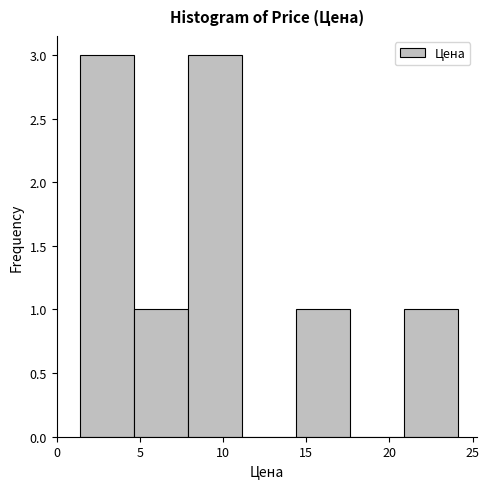

What is the height of the bar covering 1.5 to 4.5 on the x-axis? Neither the bar edges nor the heights are printed on the chart, so give them approximately, as read against the axes.

3